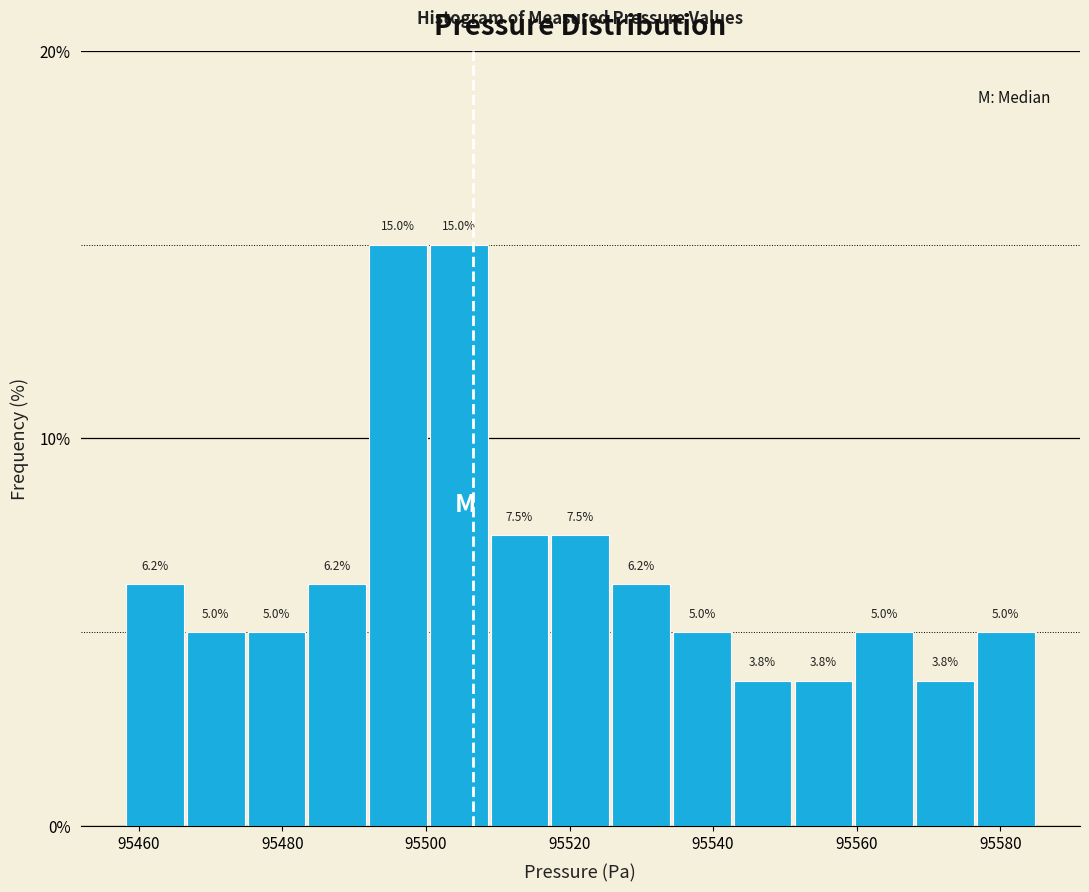

Reading left to right, list every bar in this chart as the range it spans on the x-axis followed by its height. The bar edges are not printed on the chart, so give them approximately, as read against the axis.

95458 to 95466: 6.2
95466 to 95474: 5.0
95474 to 95484: 5.0
95484 to 95492: 6.2
95492 to 95500: 15.0
95500 to 95508: 15.0
95508 to 95518: 7.5
95518 to 95526: 7.5
95526 to 95534: 6.2
95534 to 95542: 5.0
95542 to 95552: 3.8
95552 to 95560: 3.8
95560 to 95568: 5.0
95568 to 95576: 3.8
95576 to 95586: 5.0